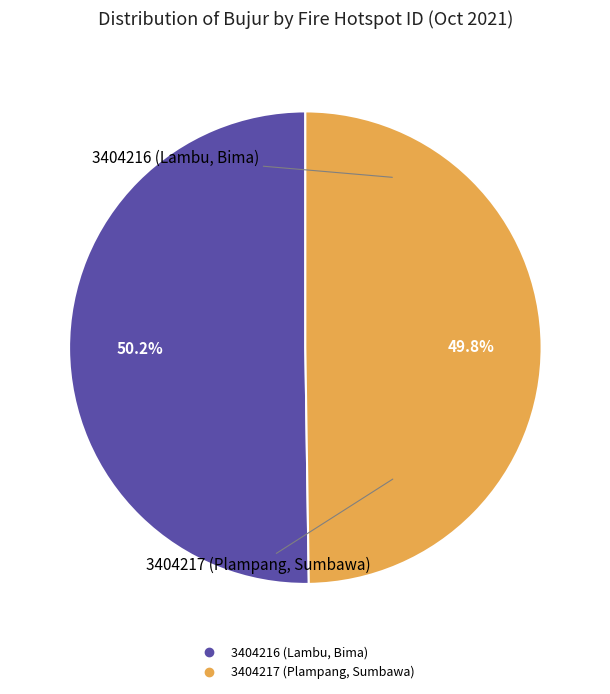

Is there any slice that represents more than half of the pie?

Yes